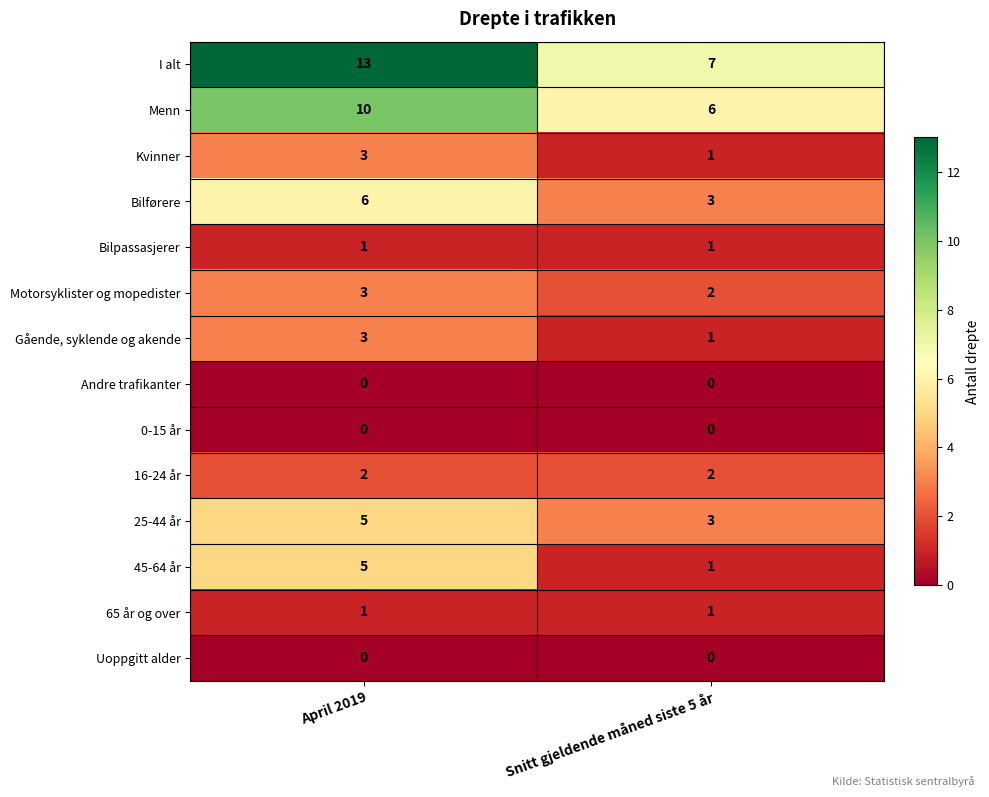

What is the spread (max minus min) of values at Snitt gjeldende måned siste 5 år?

7